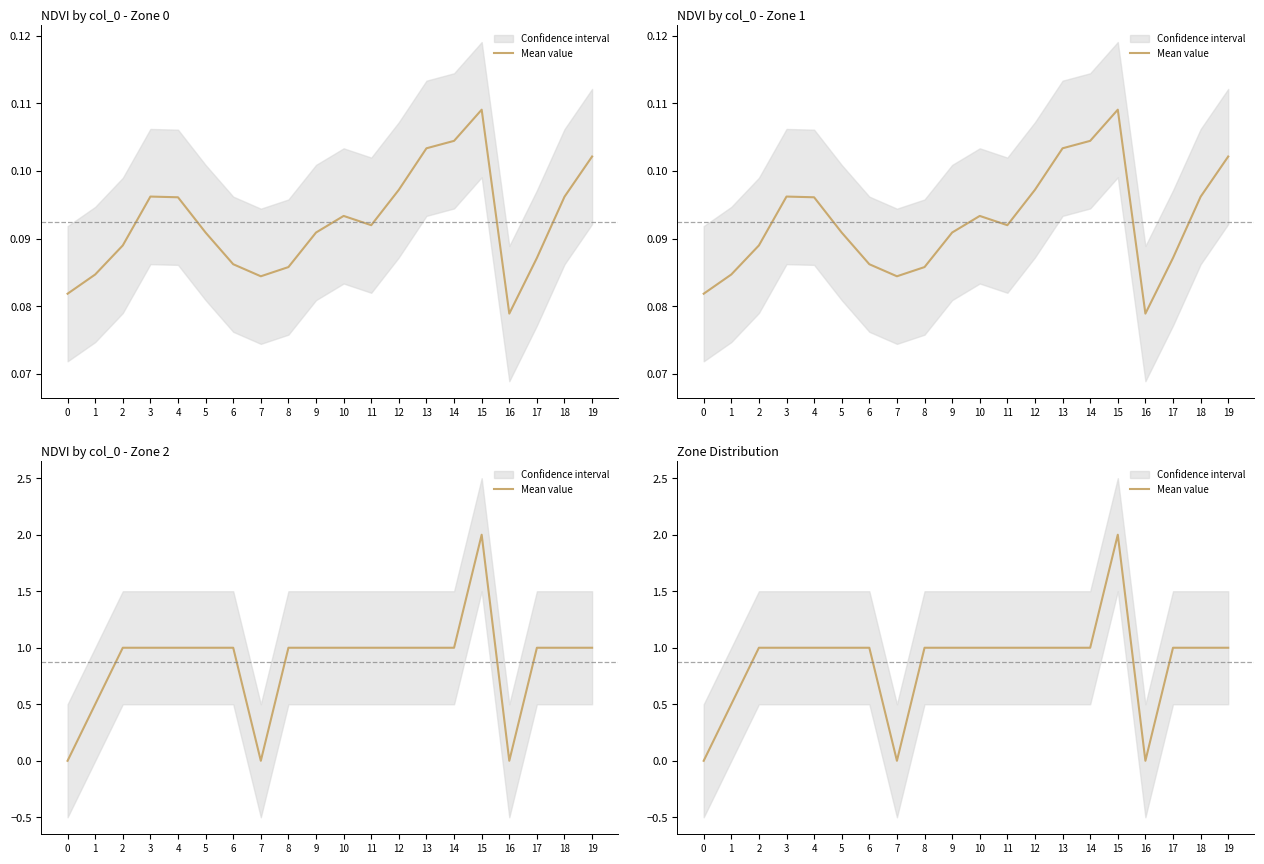

How many data points does each series have?

20